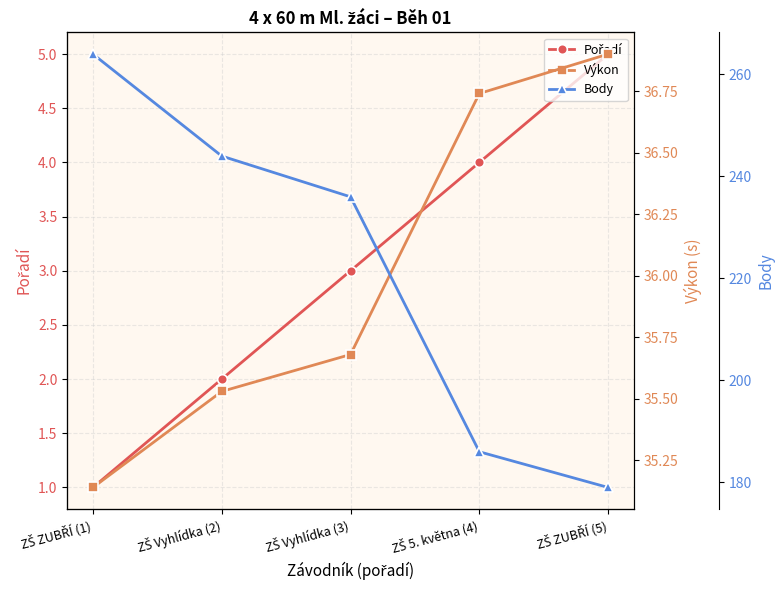

True or false: Výkon and Body intersect in this chart.

False